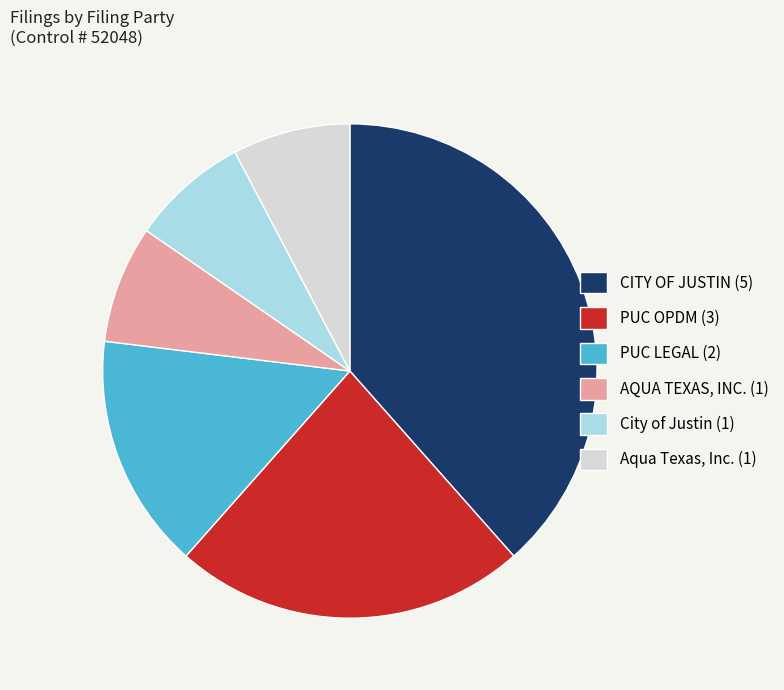

The City of Justin slice represents 15% of the pie. True or false?

False